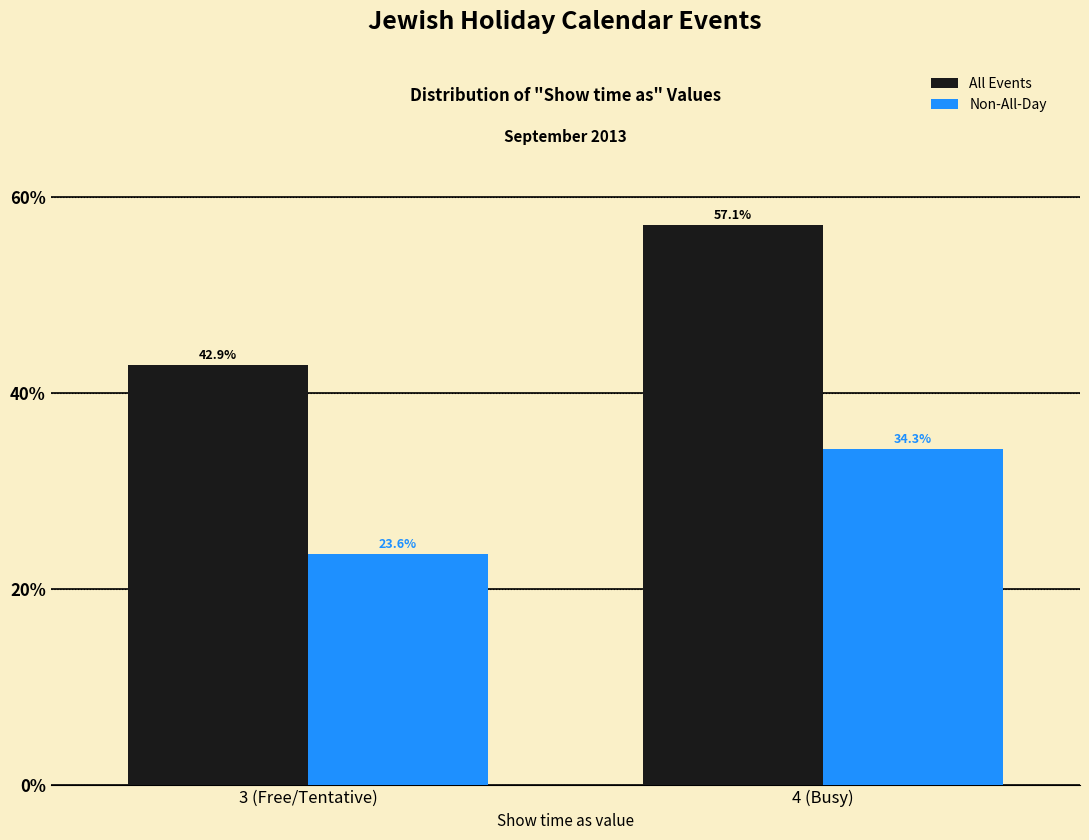

Reading left to right, extract all data points from this chart.

All Events: 42.9	57.1
Non-All-Day: 23.6	34.3